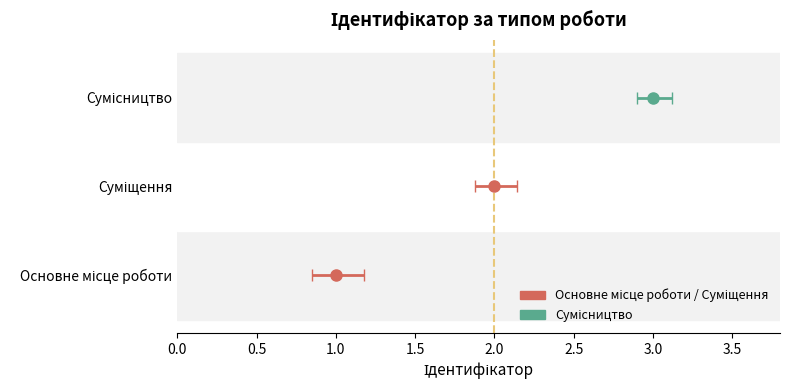

Which has a higher value, Основне місце роботи or Суміщення?

Суміщення